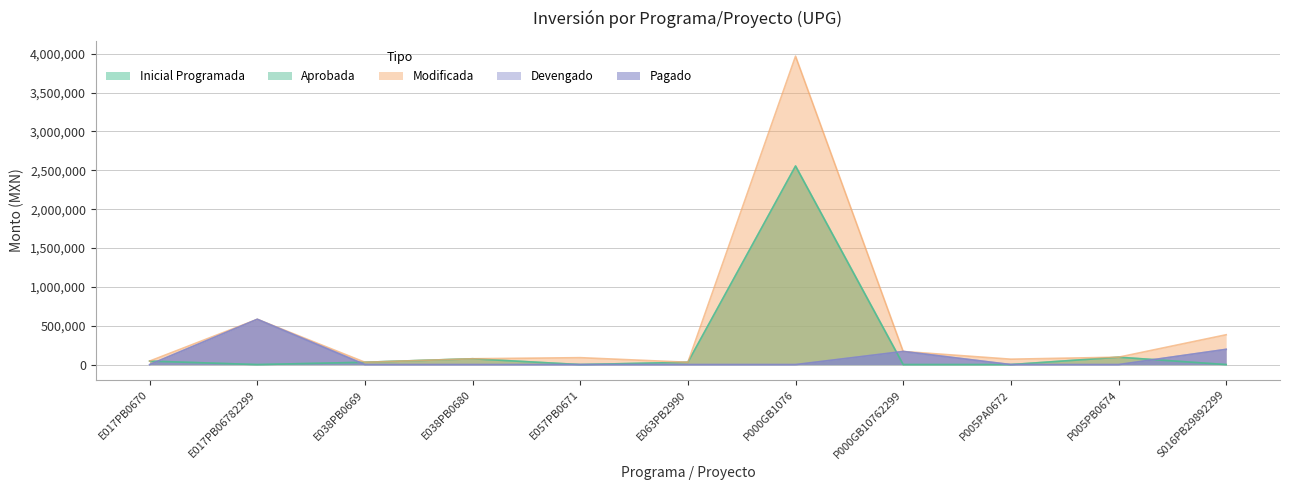

Is the value of Pagado at E017PB0670 greater than the value of Aprobada at P000GB10762299?

No